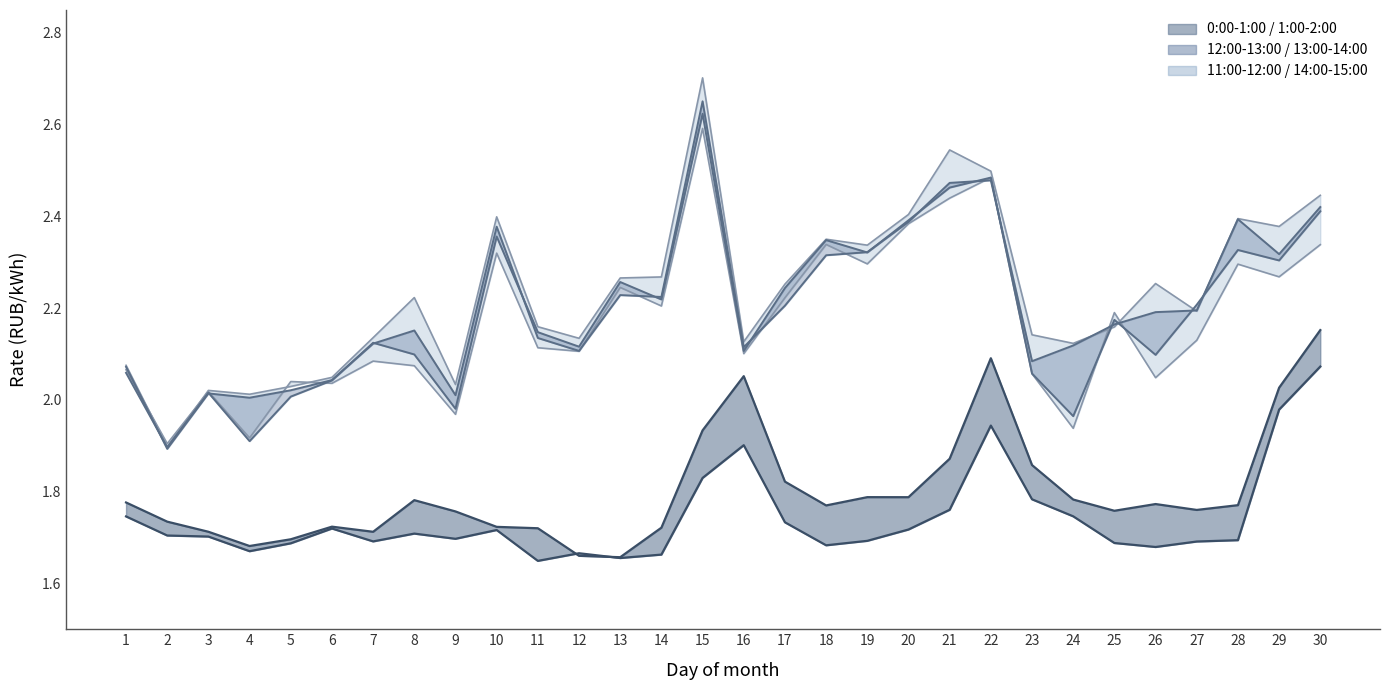

What is the greatest value displayed?

2.7